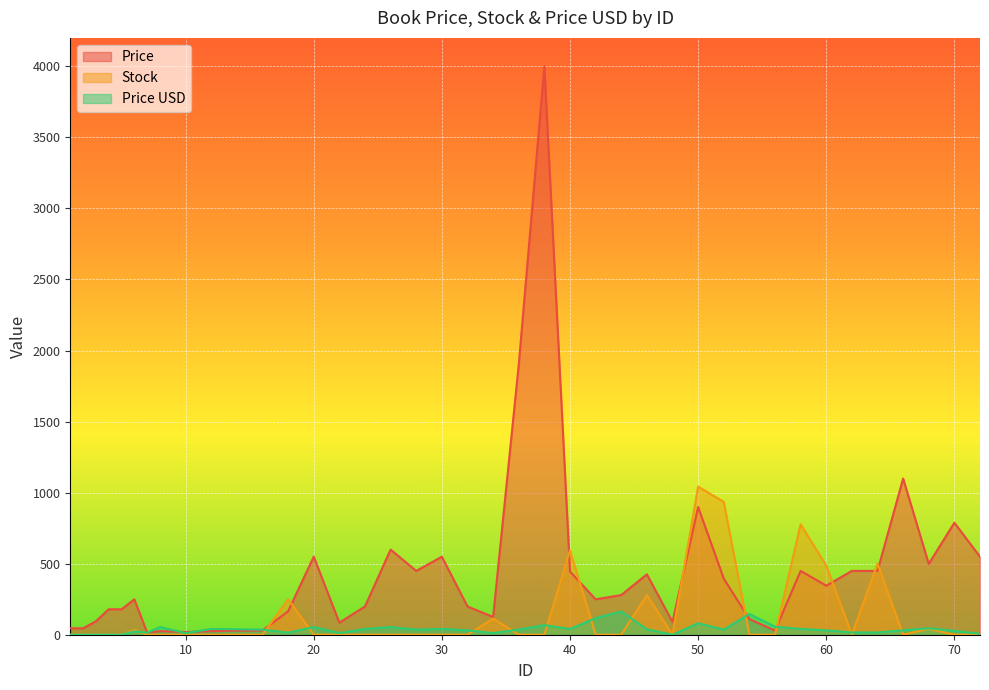

At which label does Price USD reach its peak?

44